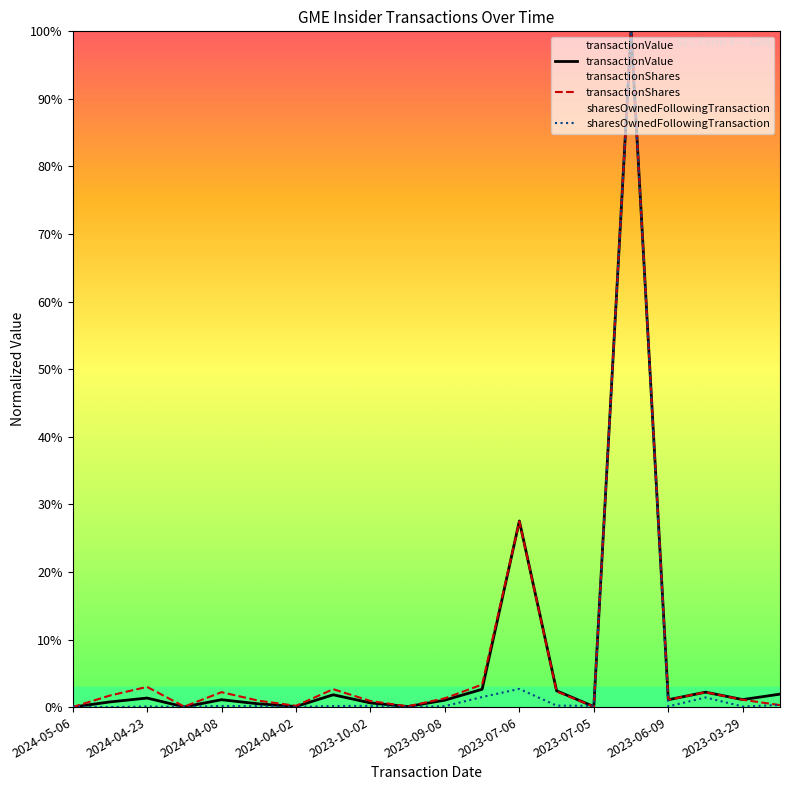

Rank the series by their maximum value, from lowest to highest.

transactionValue, transactionShares, sharesOwnedFollowingTransaction